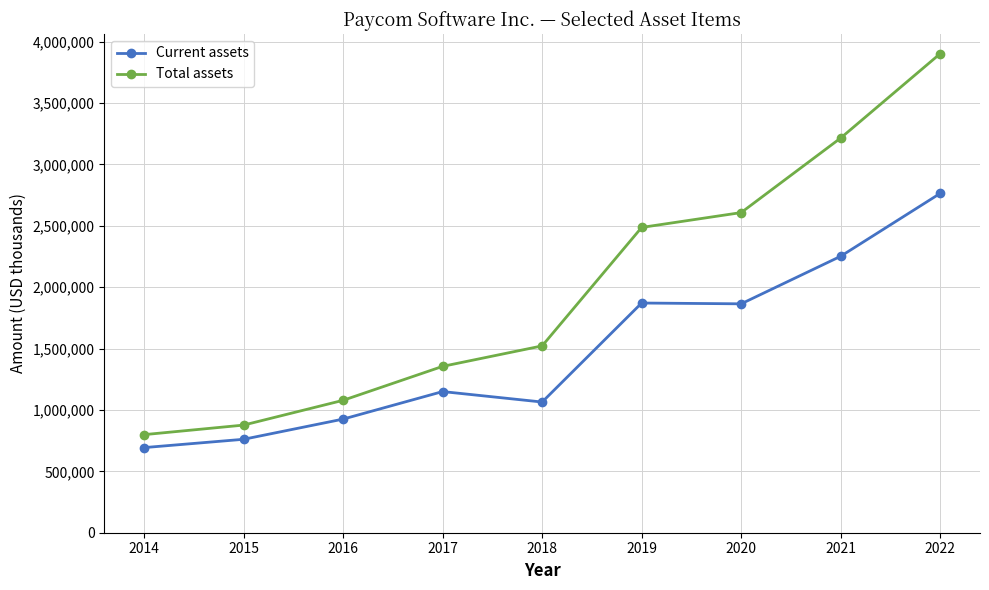

True or false: Total assets and Current assets intersect in this chart.

False